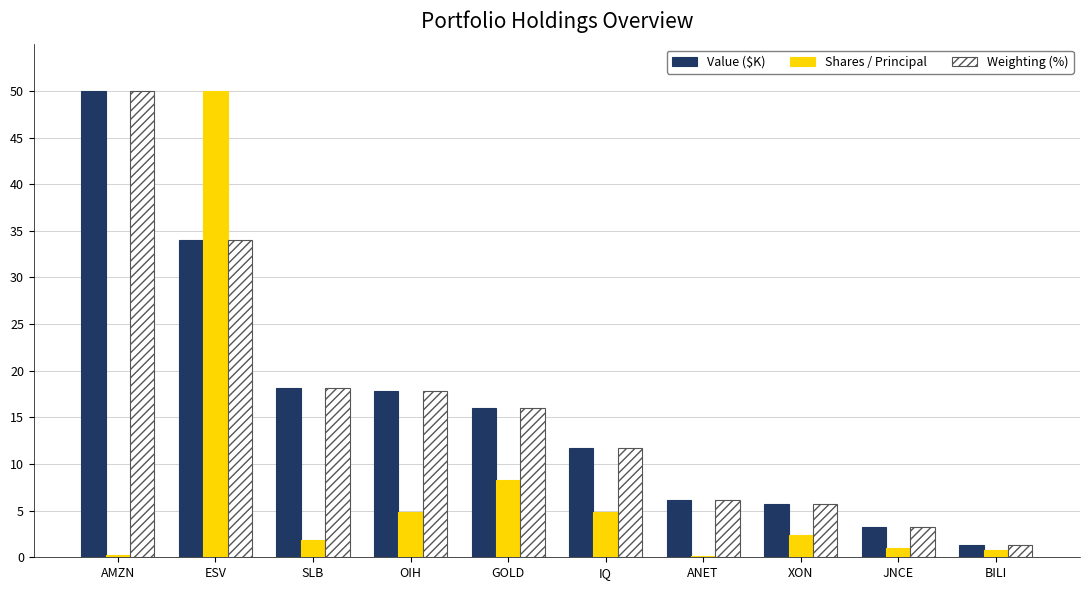

What is the sum of the Shares / Principal values at SLB and BILI?

2.6